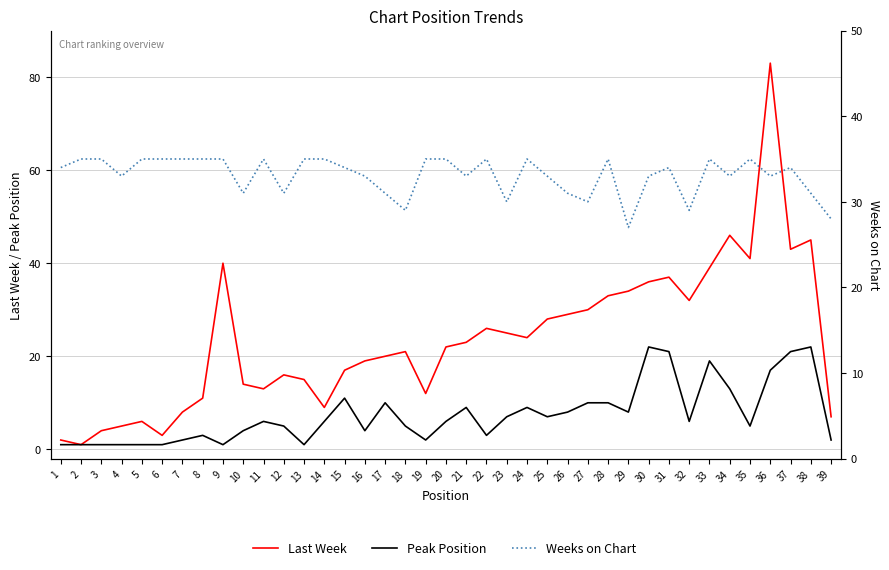

How many categories are shown in the chart?

39